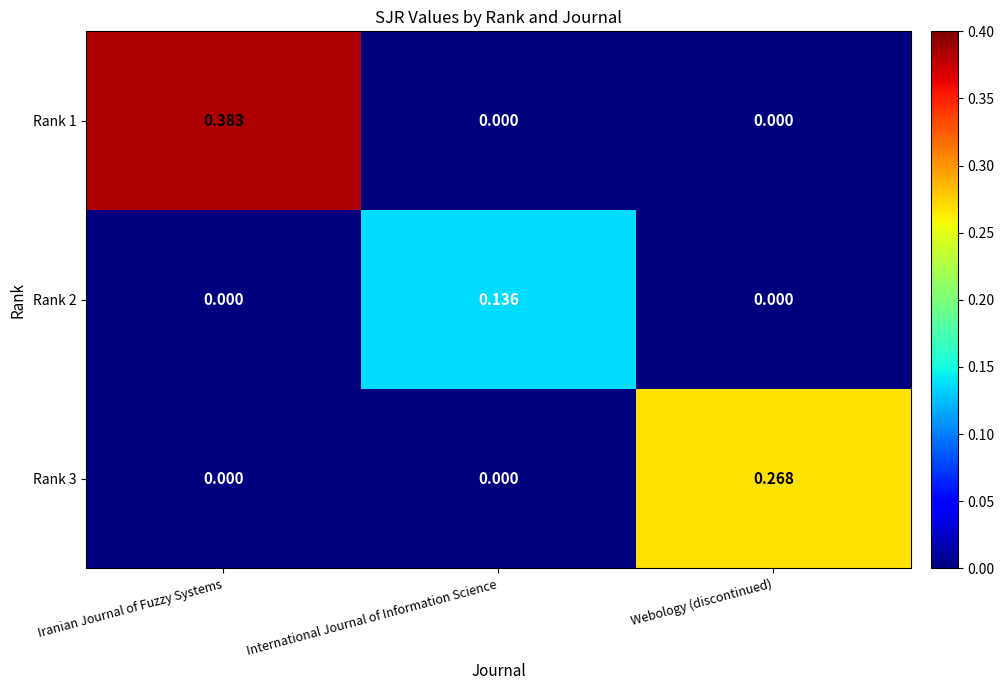

Is the value of Rank 1 at Iranian Journal of Fuzzy Systems greater than the value of Rank 2 at Webology (discontinued)?

Yes